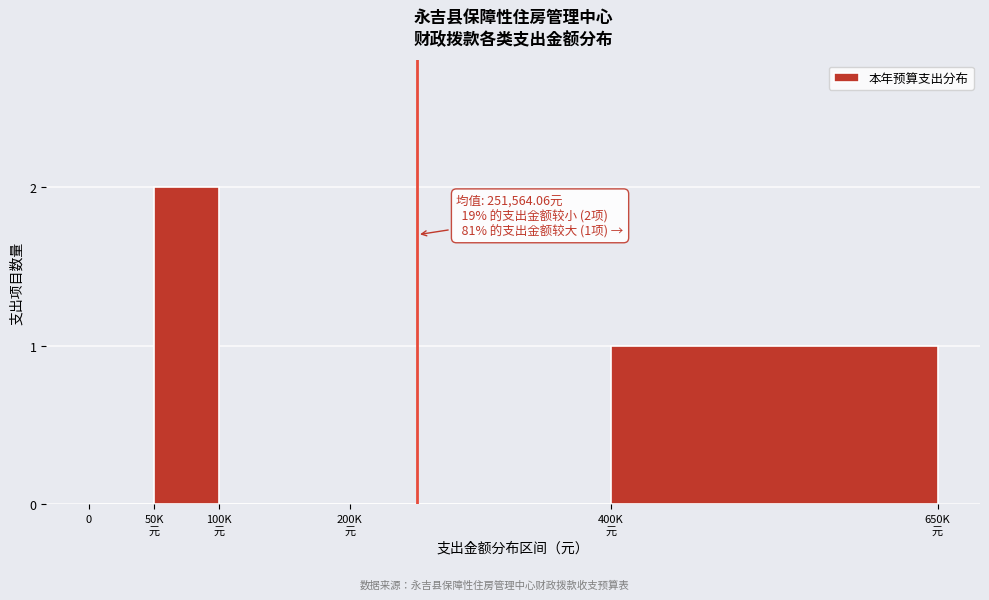

Is it true that the value at 0 is 0?

True